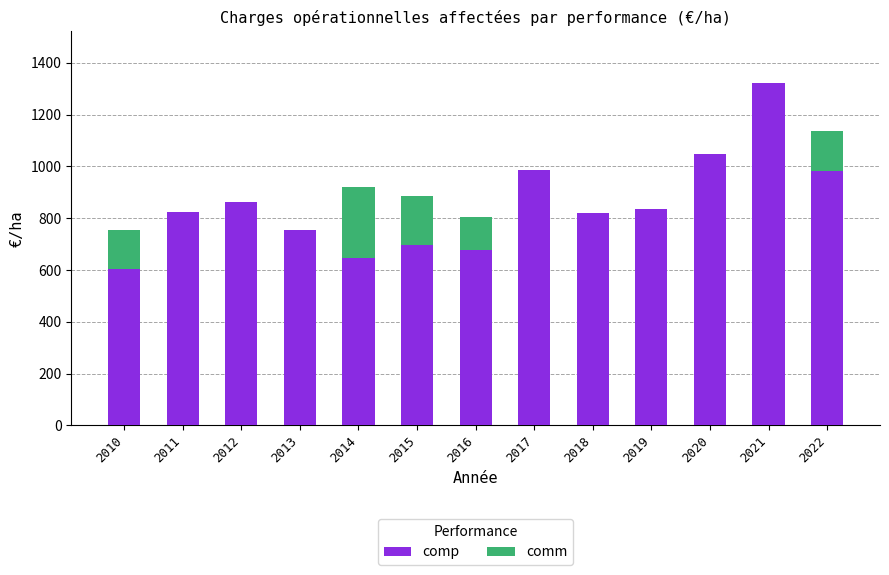

What is the sum of the comp values at 2017 and 2022?

1969.8